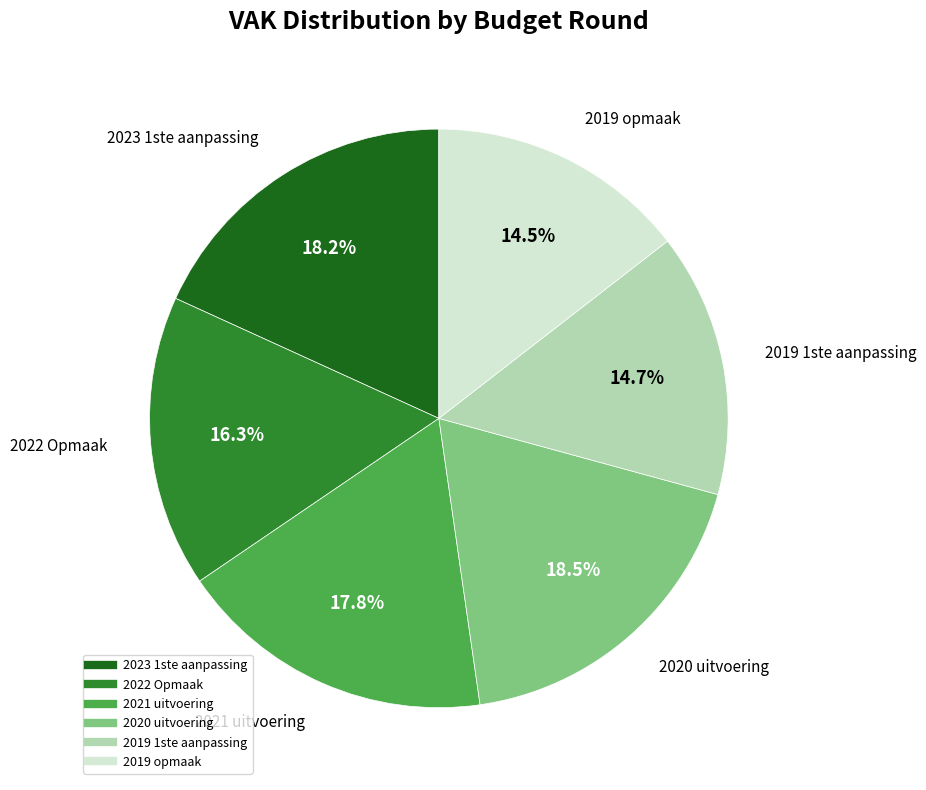

To the nearest percent, what portion does 2019 1ste aanpassing represent?

15%